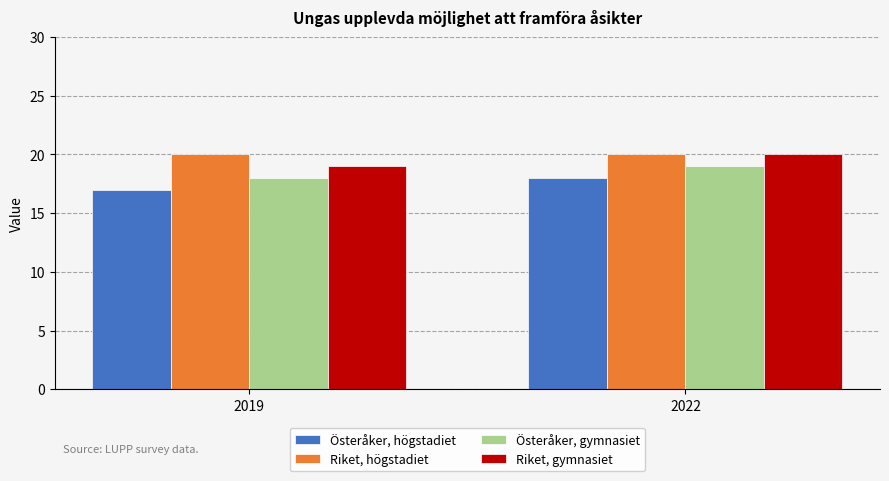

What is the value of the Riket, högstadiet bar at the 2nd from the left?

20